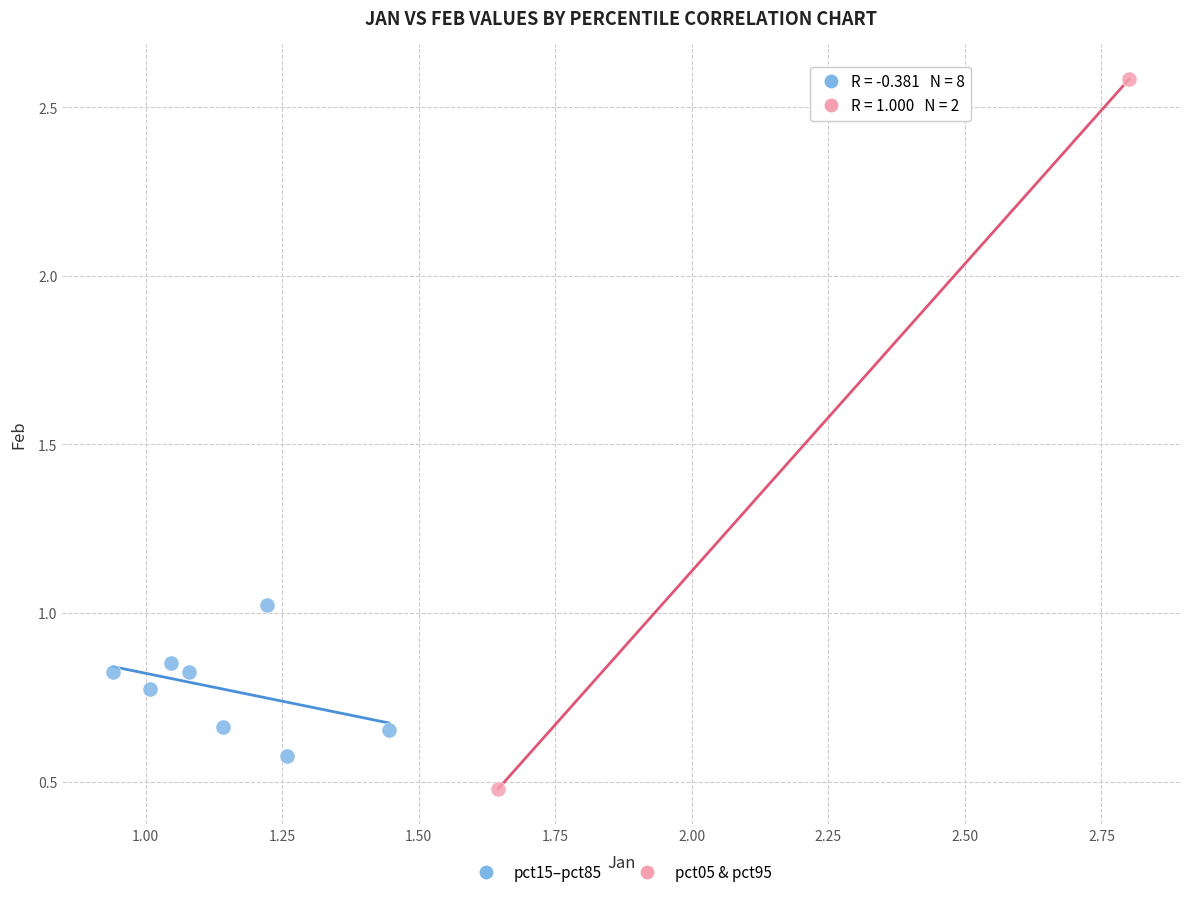

What are all the series names shown in the legend?

pct15–pct85, pct05 & pct95